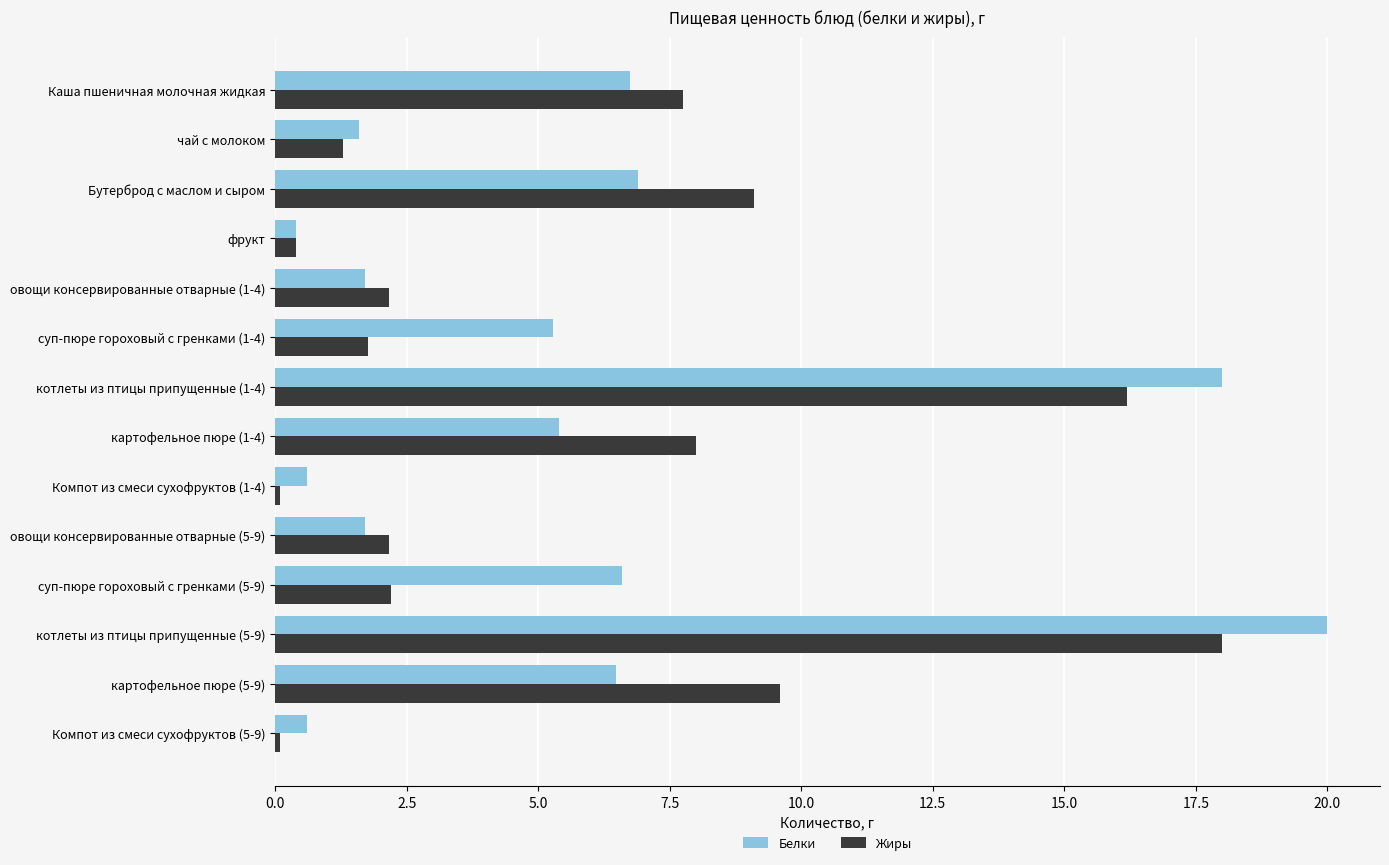

The Белки series shows 0.5 at овощи консервированные отварные (1-4). True or false?

False